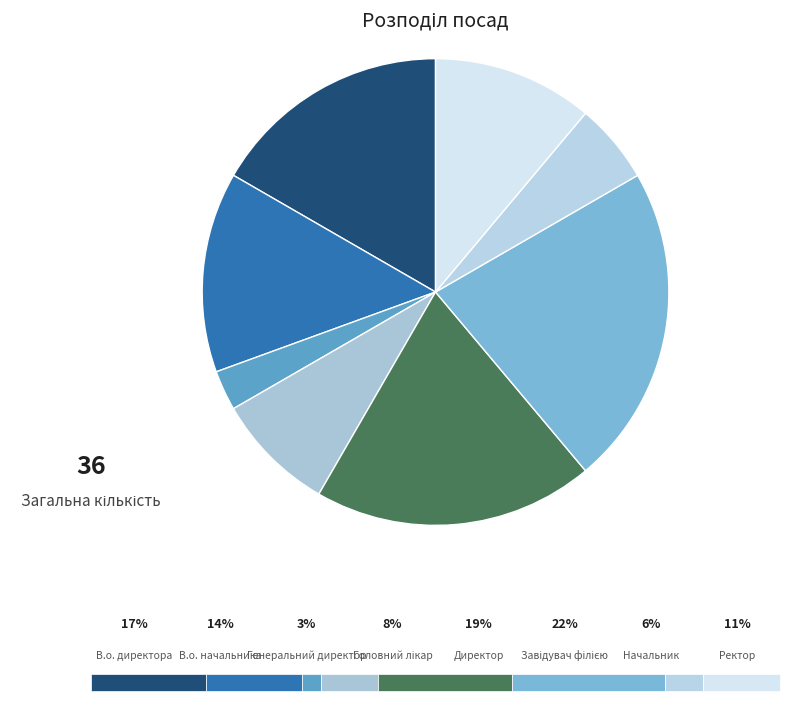

How many slices are in this pie chart?

8